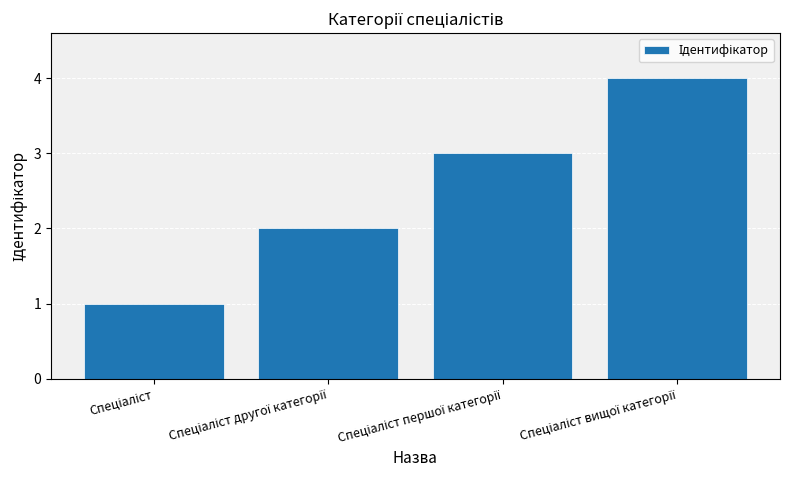

Reading left to right, what are all the values shown in this chart?

1	2	3	4